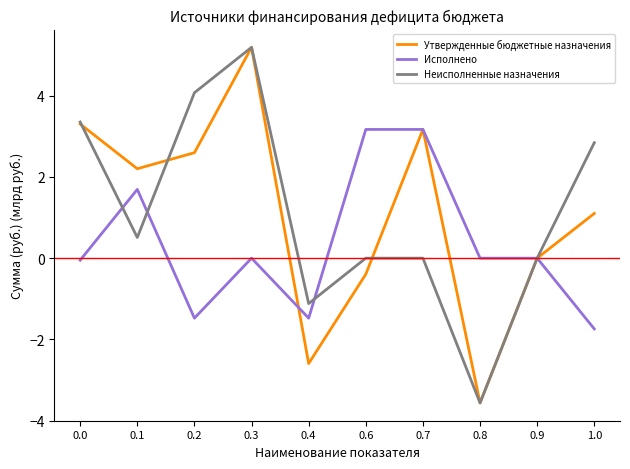

Is it true that Утвержденные бюджетные назначения equals 4.3 at 0.9?

False